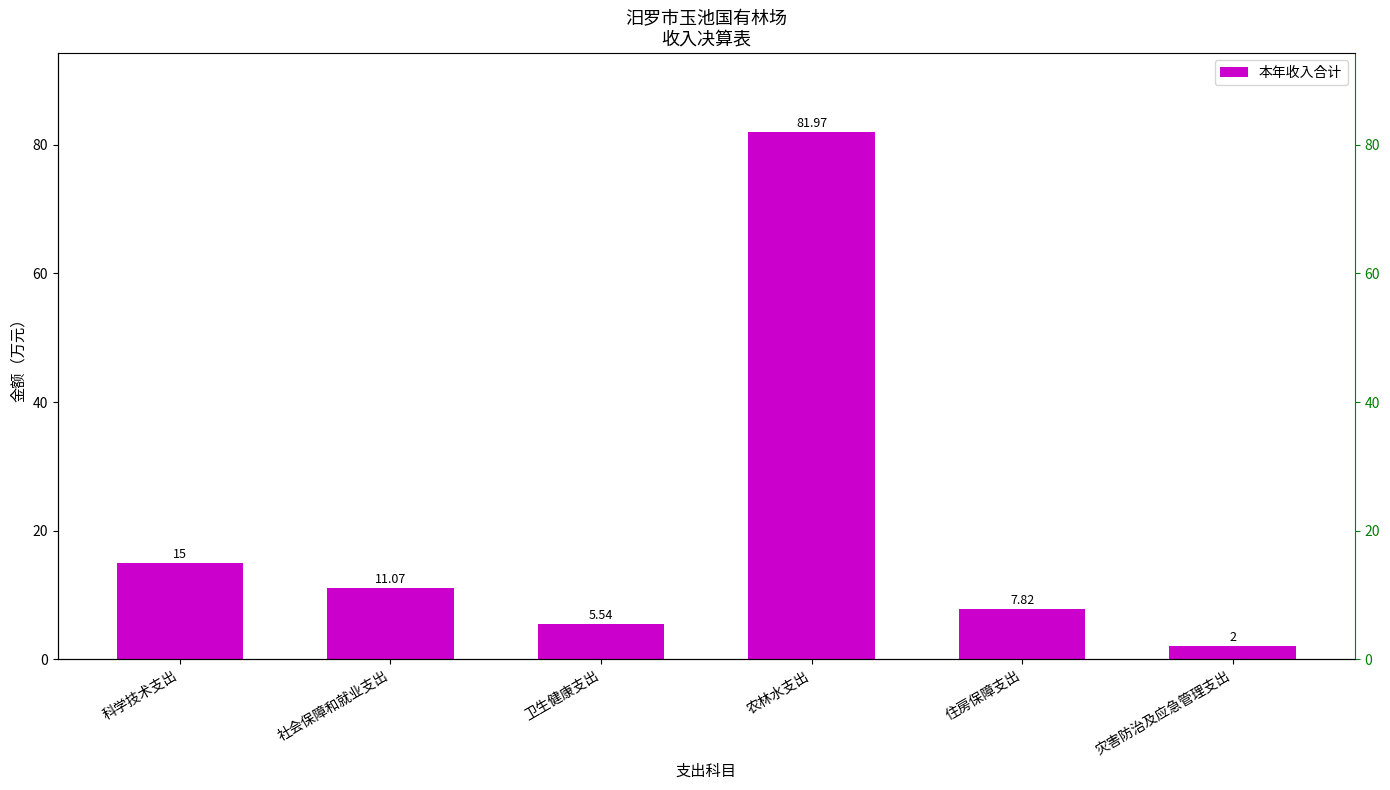

What is the minimum value shown in the chart?

2.0